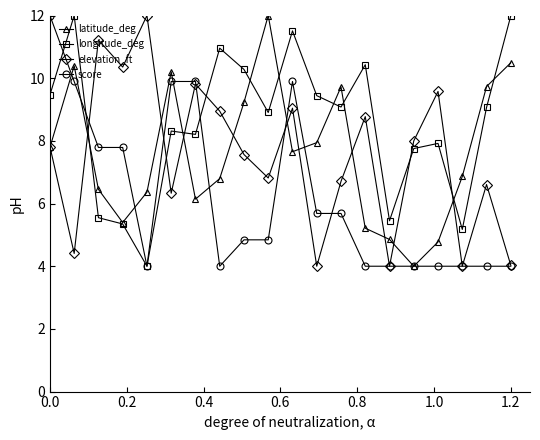

What is the value of the longitude_deg point at the 10th from the left?

8.9